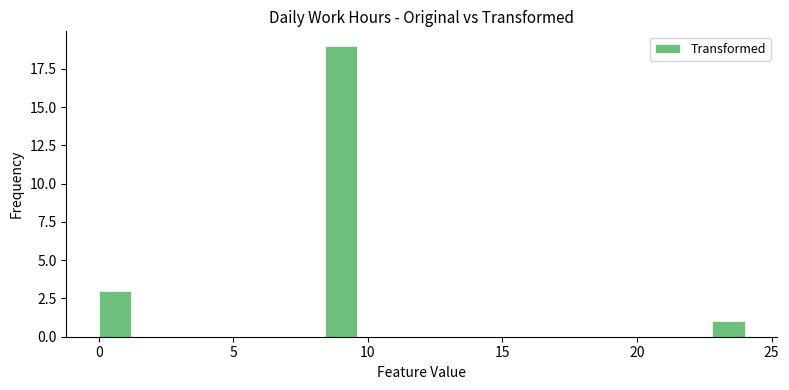

Read against the x-axis, roughly where is the centre of the tallest bar?

9.0